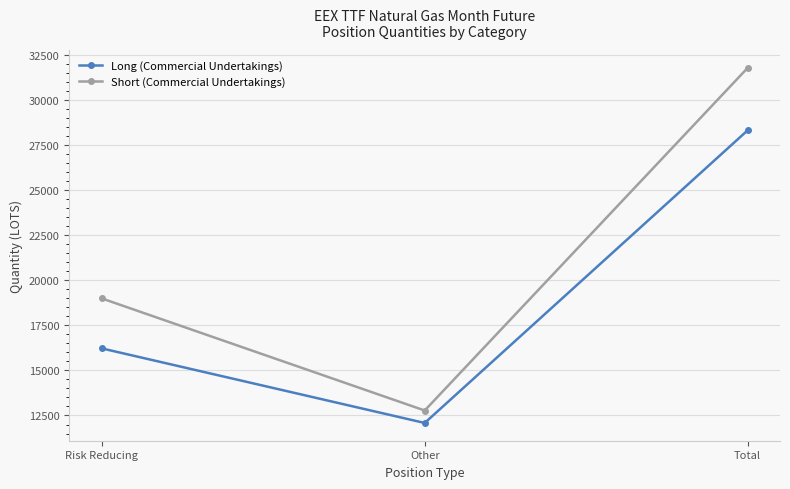

Where does the Long (Commercial Undertakings) series first go above 16218?

Risk Reducing